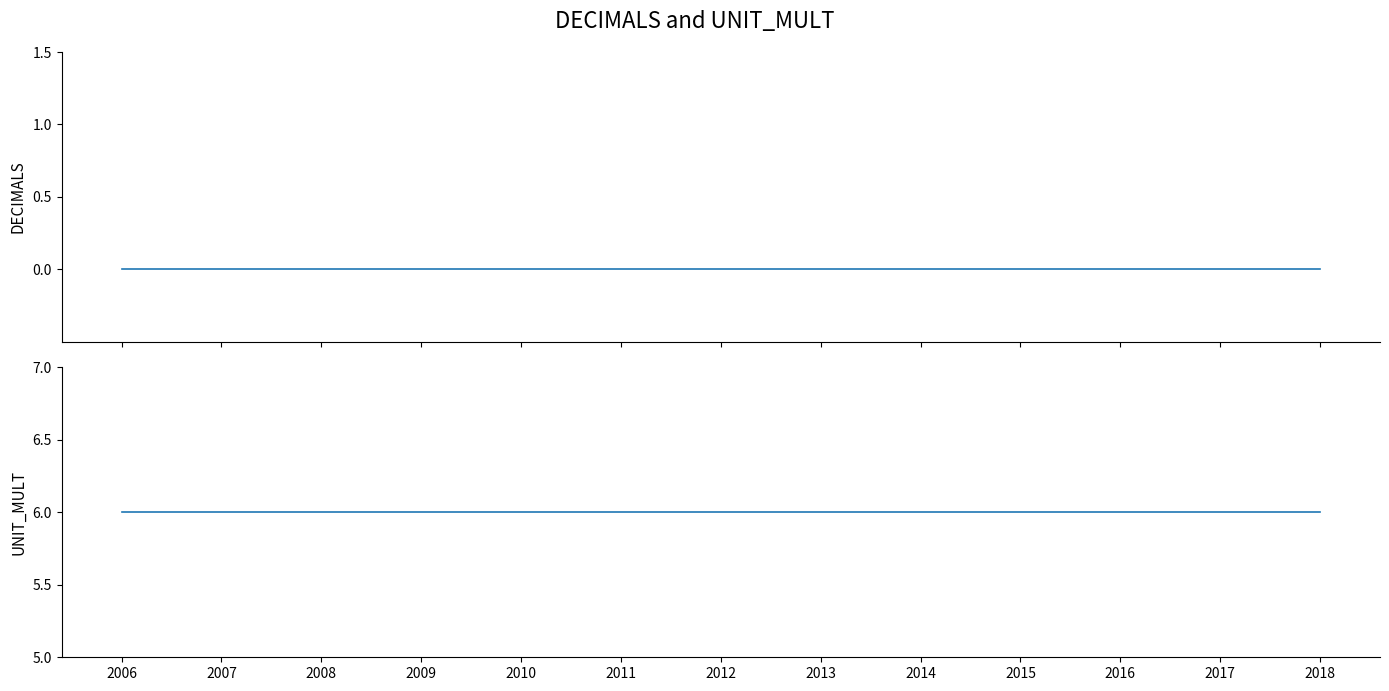

At which category is the sum across all series the highest?

2006